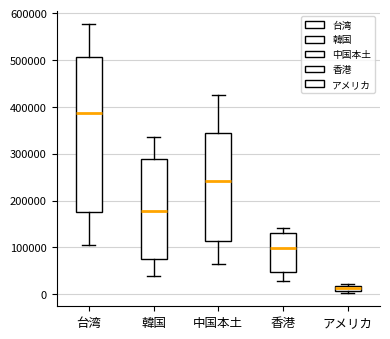

Which box is the tallest, from its lower edge to its upper edge?

台湾